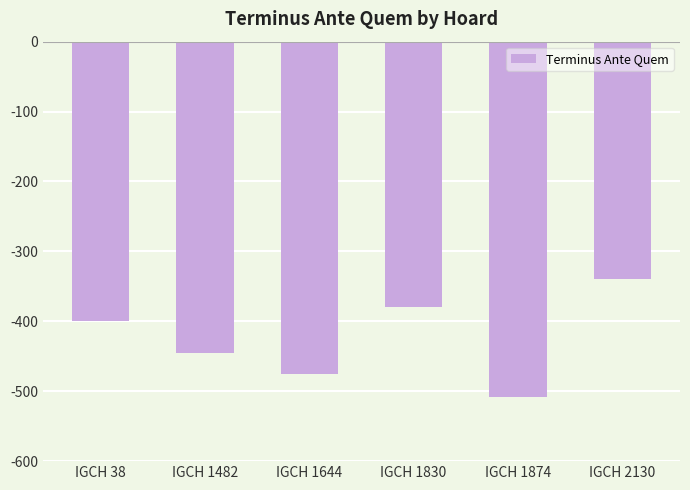

Where is the data nearest to the value -424?

IGCH 1482